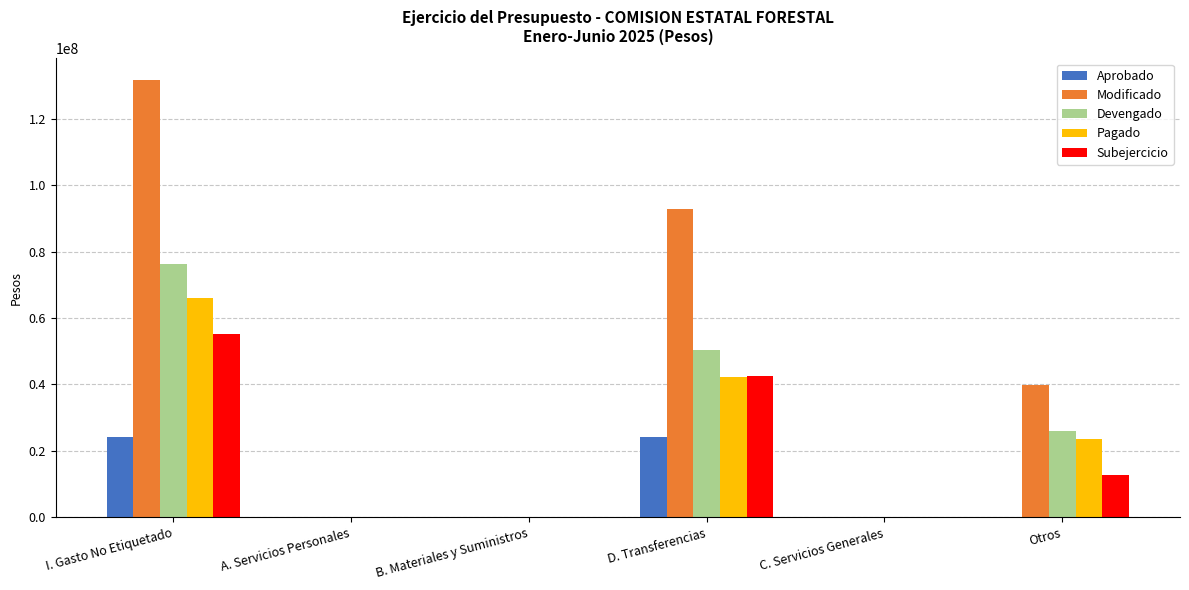

Is it true that Modificado equals 0 at C. Servicios Generales?

True